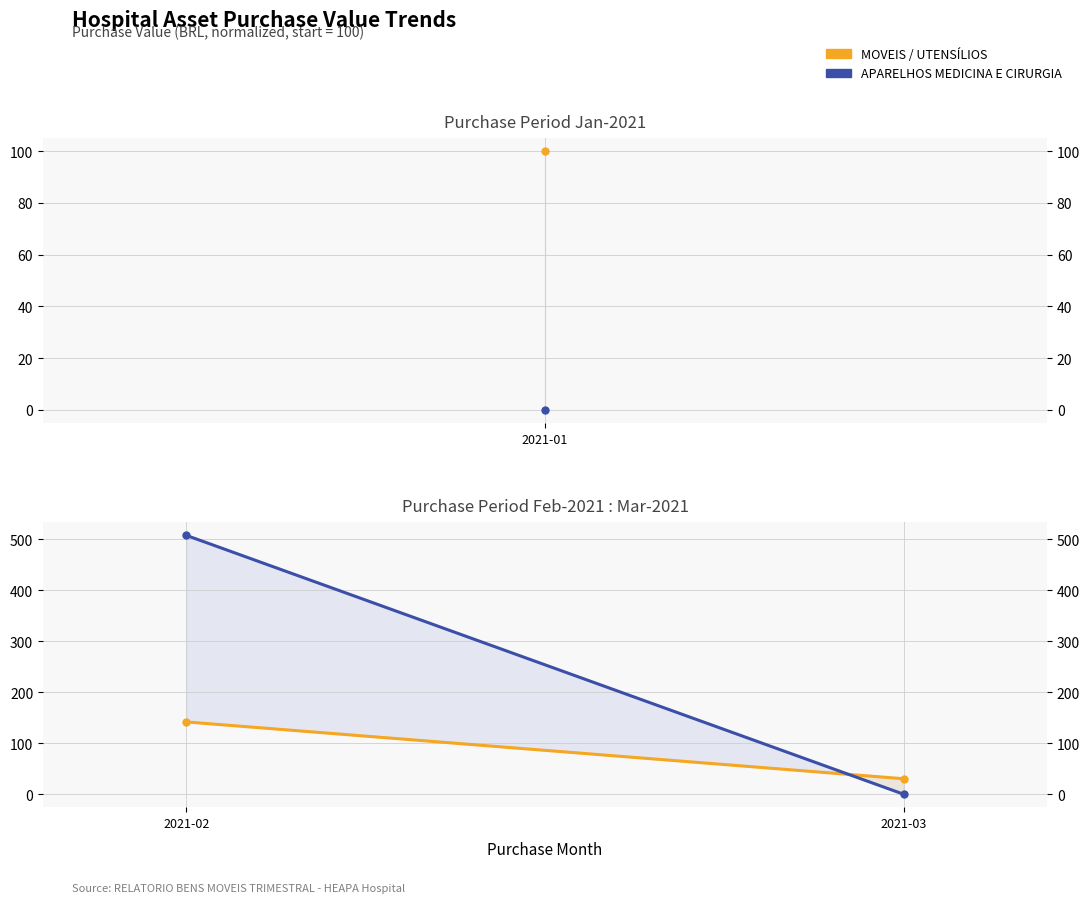

What is the sum of the APARELHOS MEDICINA E CIRURGIA values at 2021-03 and 2021-02?

507.5